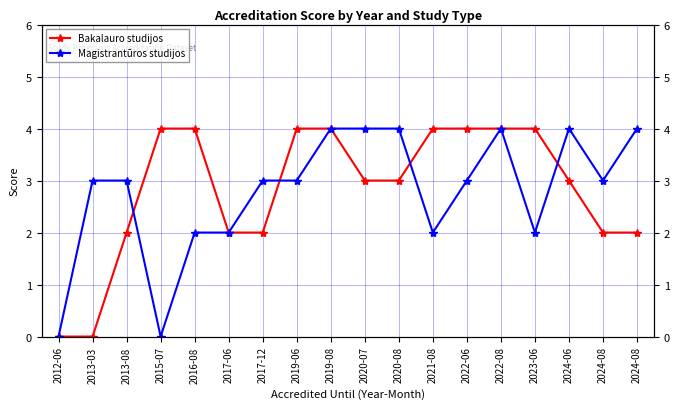

Between which two adjacent categories do Bakalauro studijos and Magistrantūros studijos first intersect?

2013-08 and 2015-07